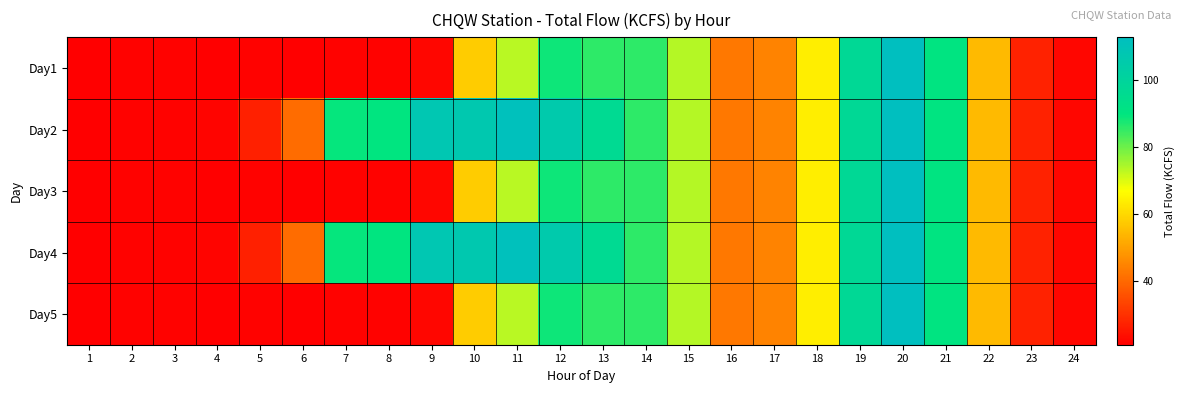

How many distinct data groups are displayed?

5